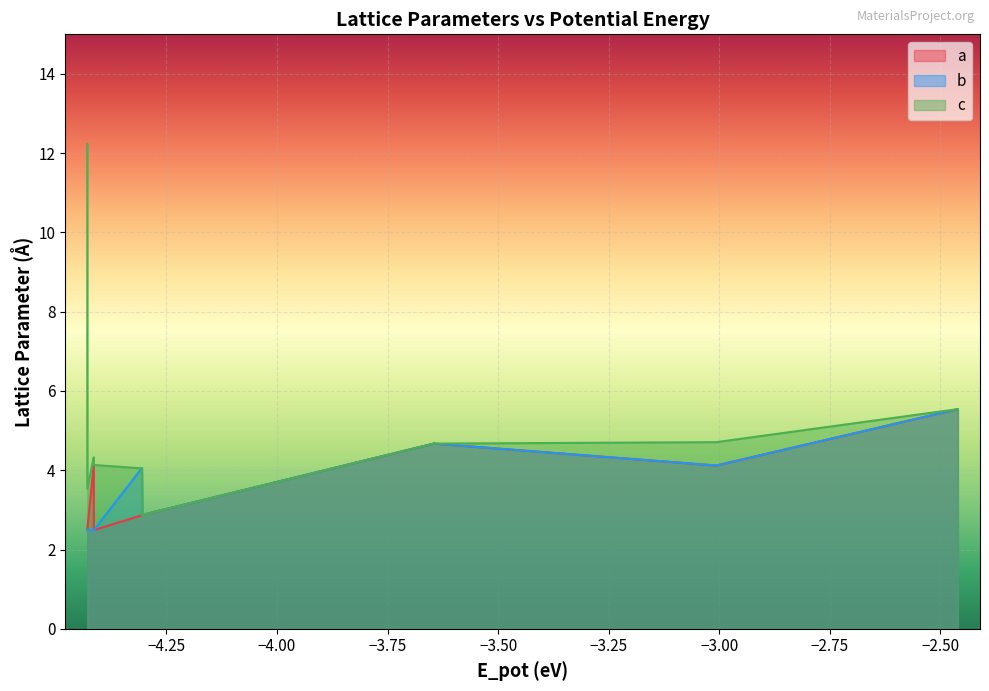

What is the minimum value for b?

2.5